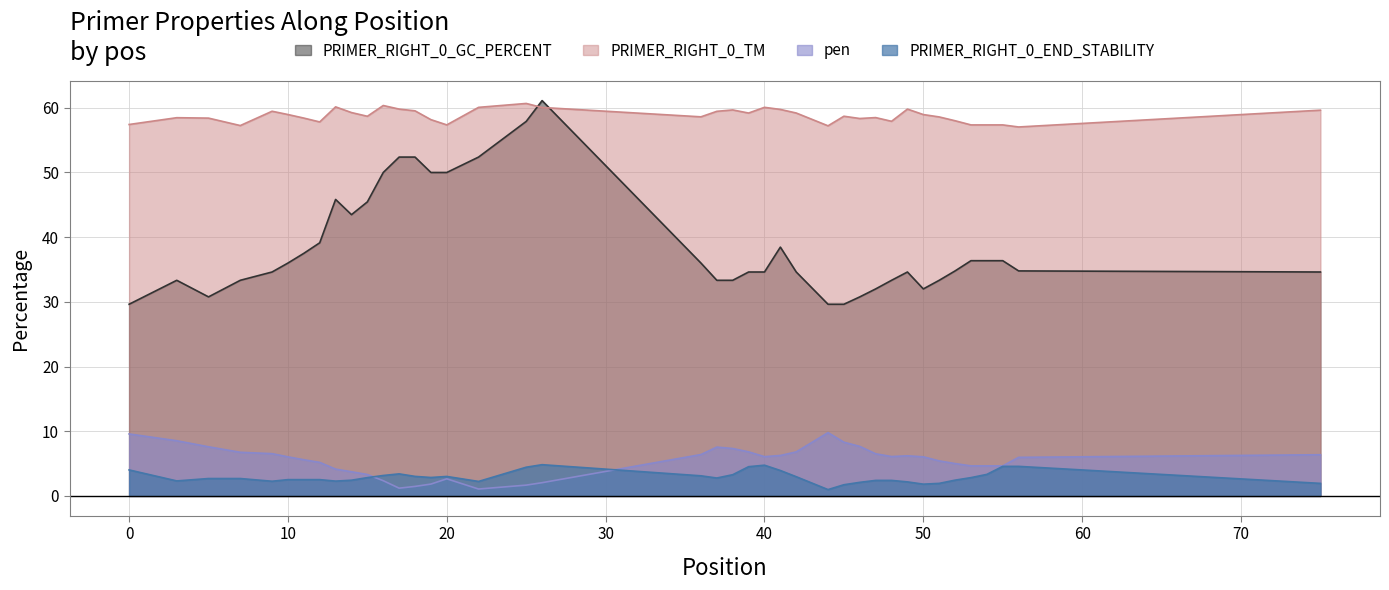

Which series has the widest spread of values?

PRIMER_RIGHT_0_GC_PERCENT